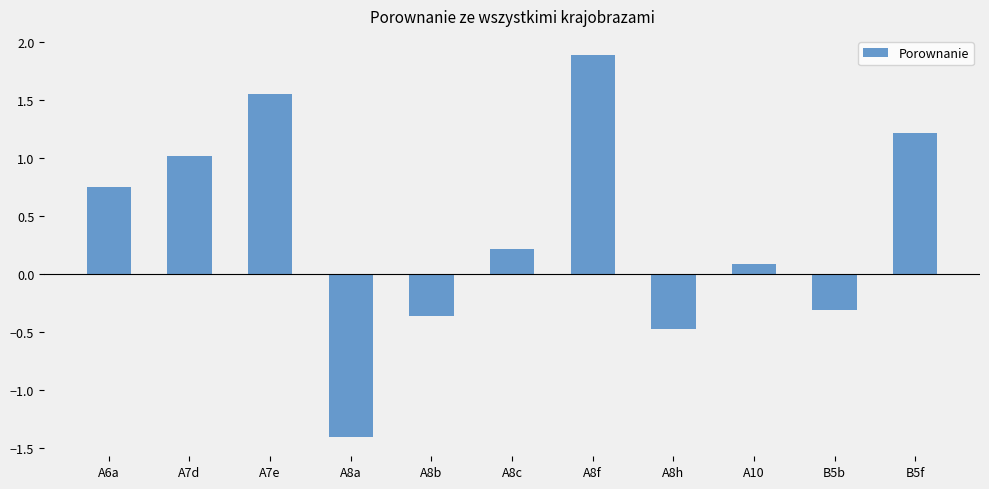

How many bars are there in total?

11